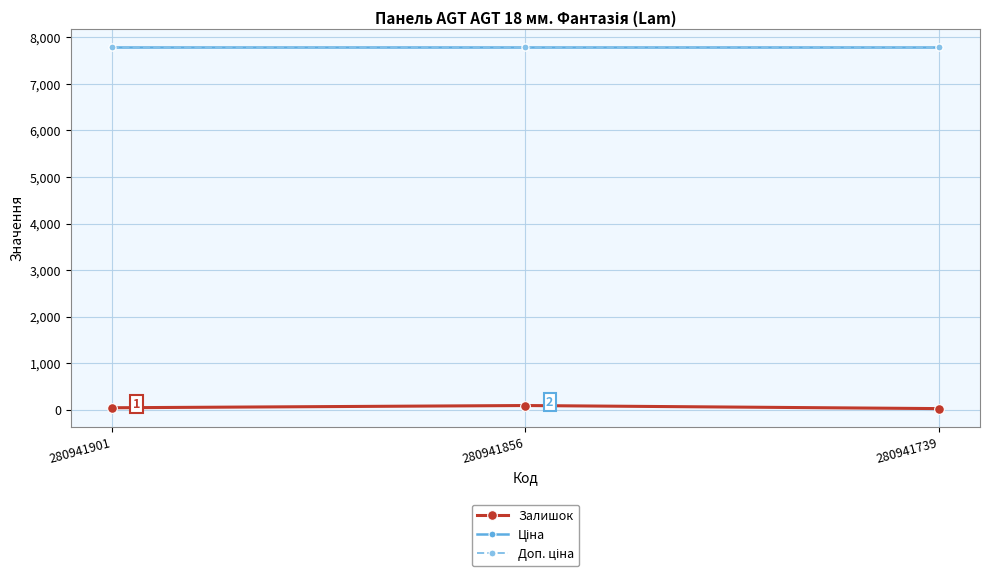

List the labels in order of Доп. ціна value, smallest first.

280941901, 280941856, 280941739